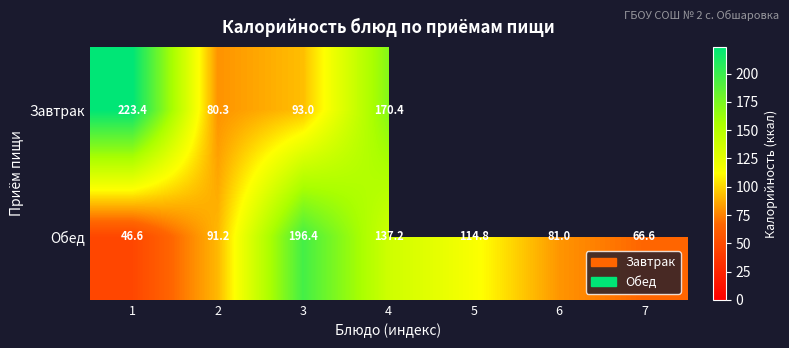

What is the average value of the Обед series?

104.8